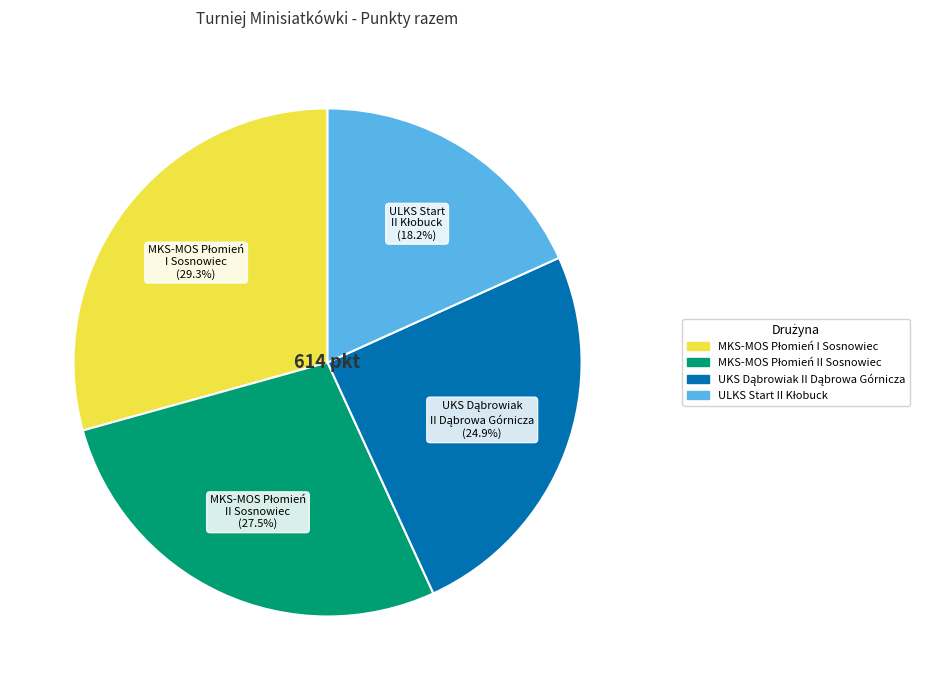

Is there any slice that represents more than half of the pie?

No